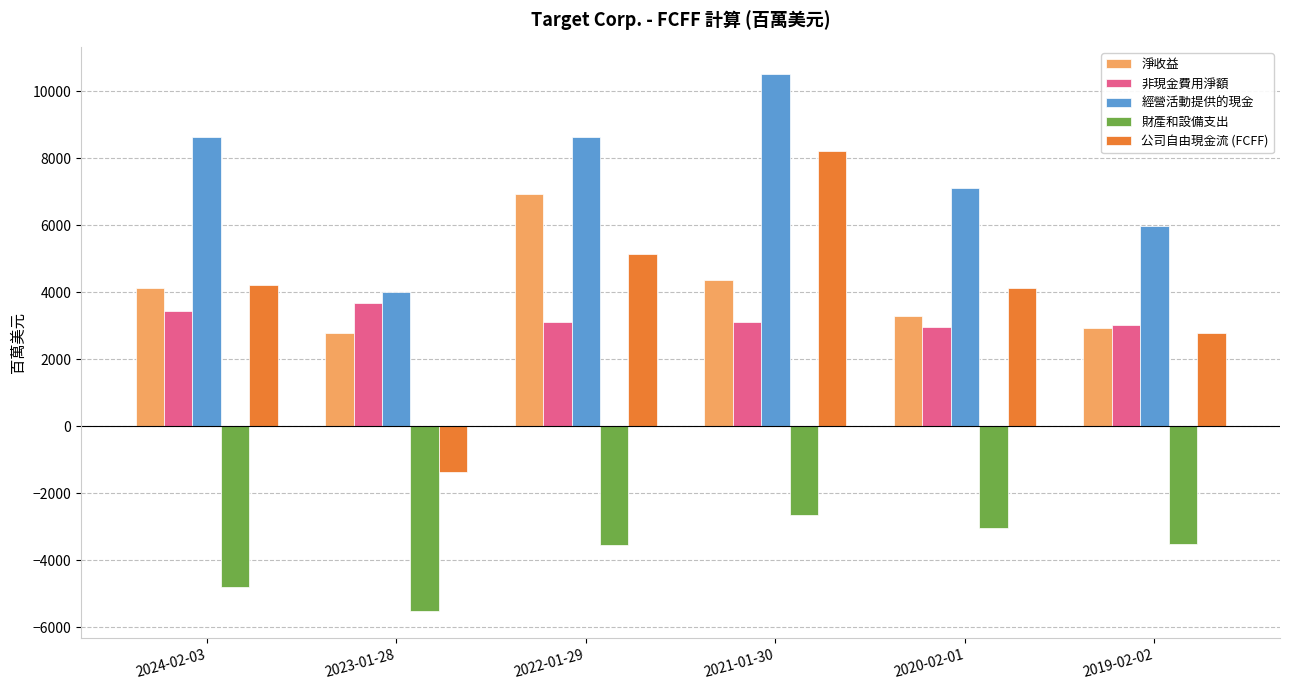

The 淨收益 series shows 892 at 2020-02-01. True or false?

False